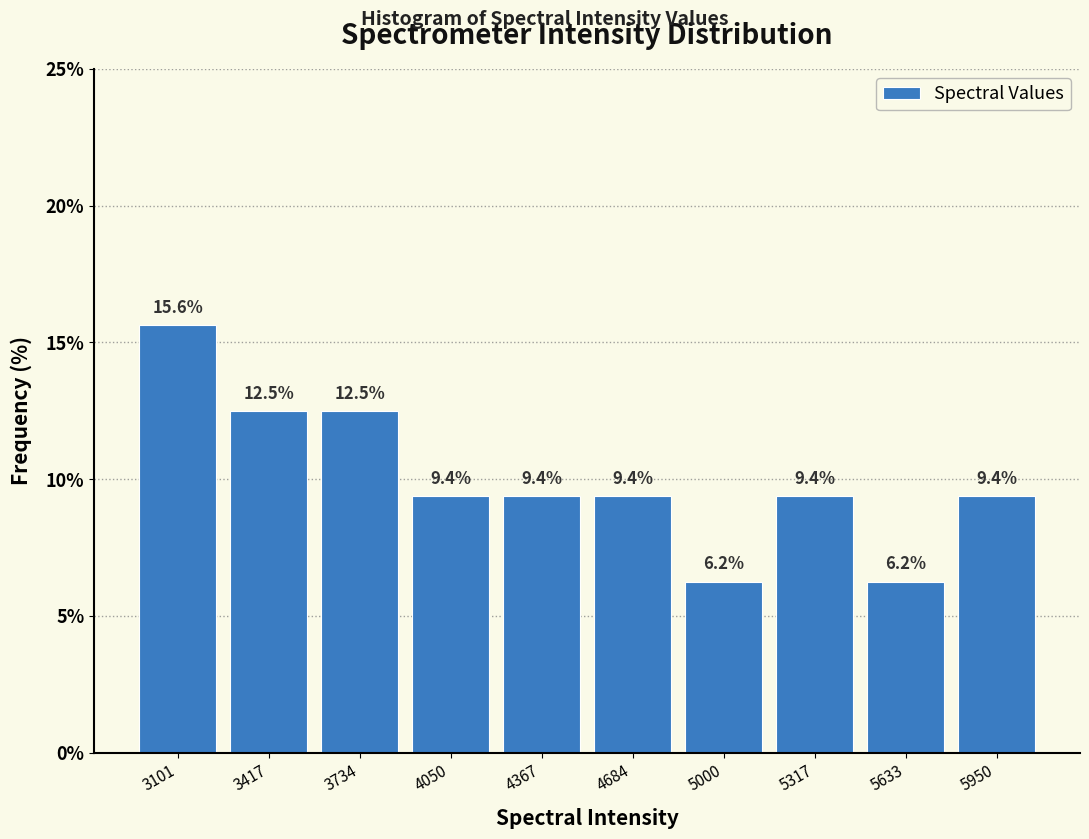

Which range on the x-axis has the tallest bar?

2950 to 3250